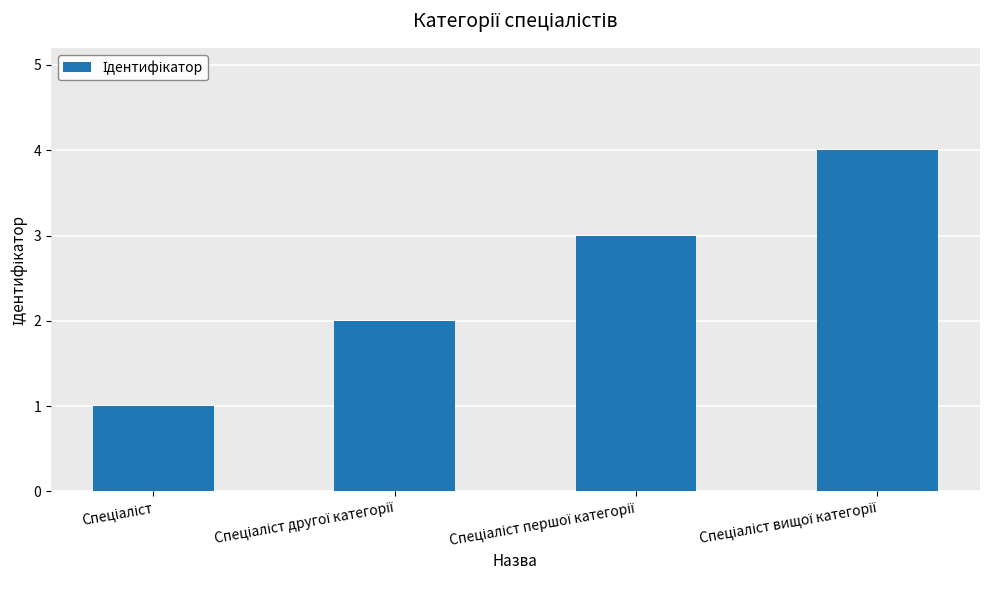

Count the number of categories in the chart.

4